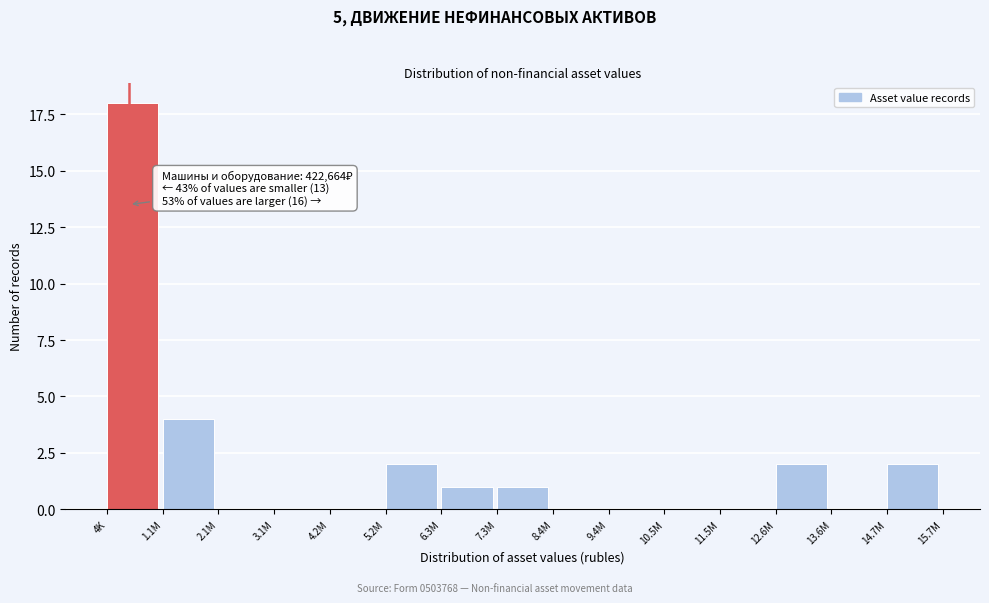

Reading left to right, transcribe all the data shown in this chart.

4K=18	1.1M=4	2.1M=0	3.1M=0	4.2M=0	5.2M=2	6.3M=1	7.3M=1	8.4M=0	9.4M=0	10.5M=0	11.5M=0	12.6M=2	13.6M=0	14.7M=2